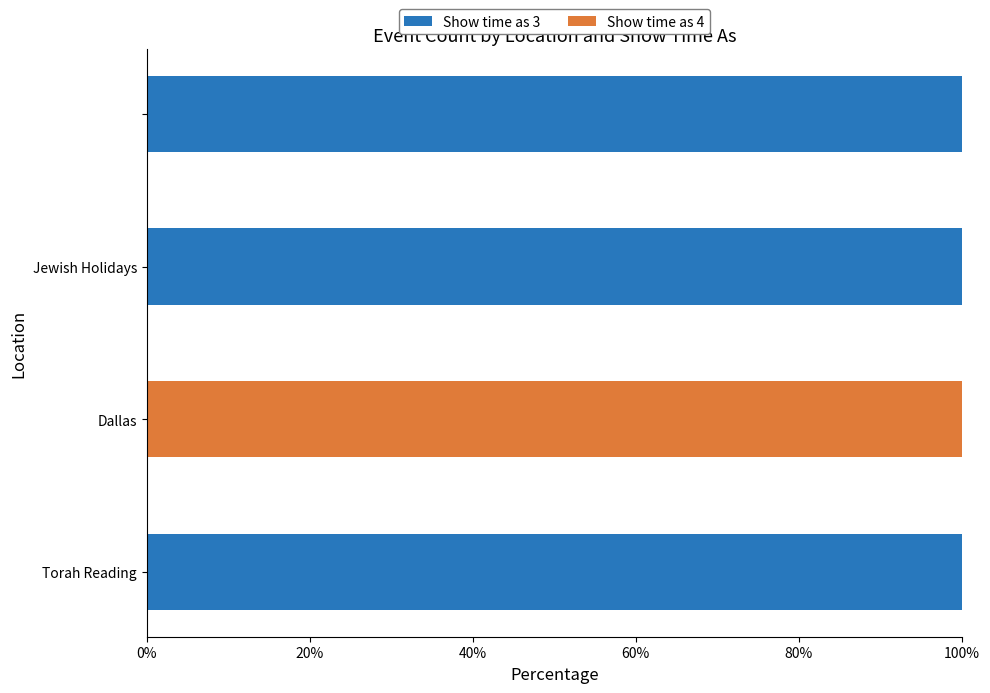

What is the average value of the Show time as 3 series?

75